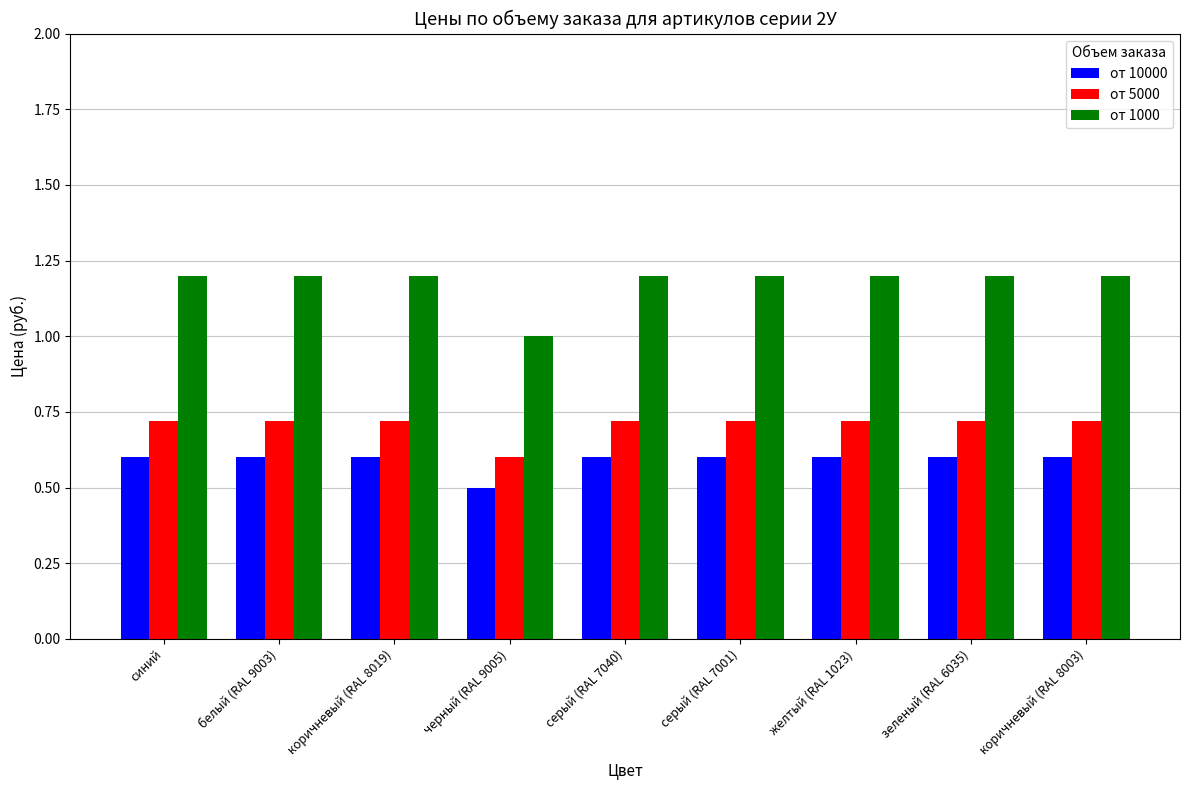

At which label does от 1000 reach its minimum?

черный (RAL 9005)